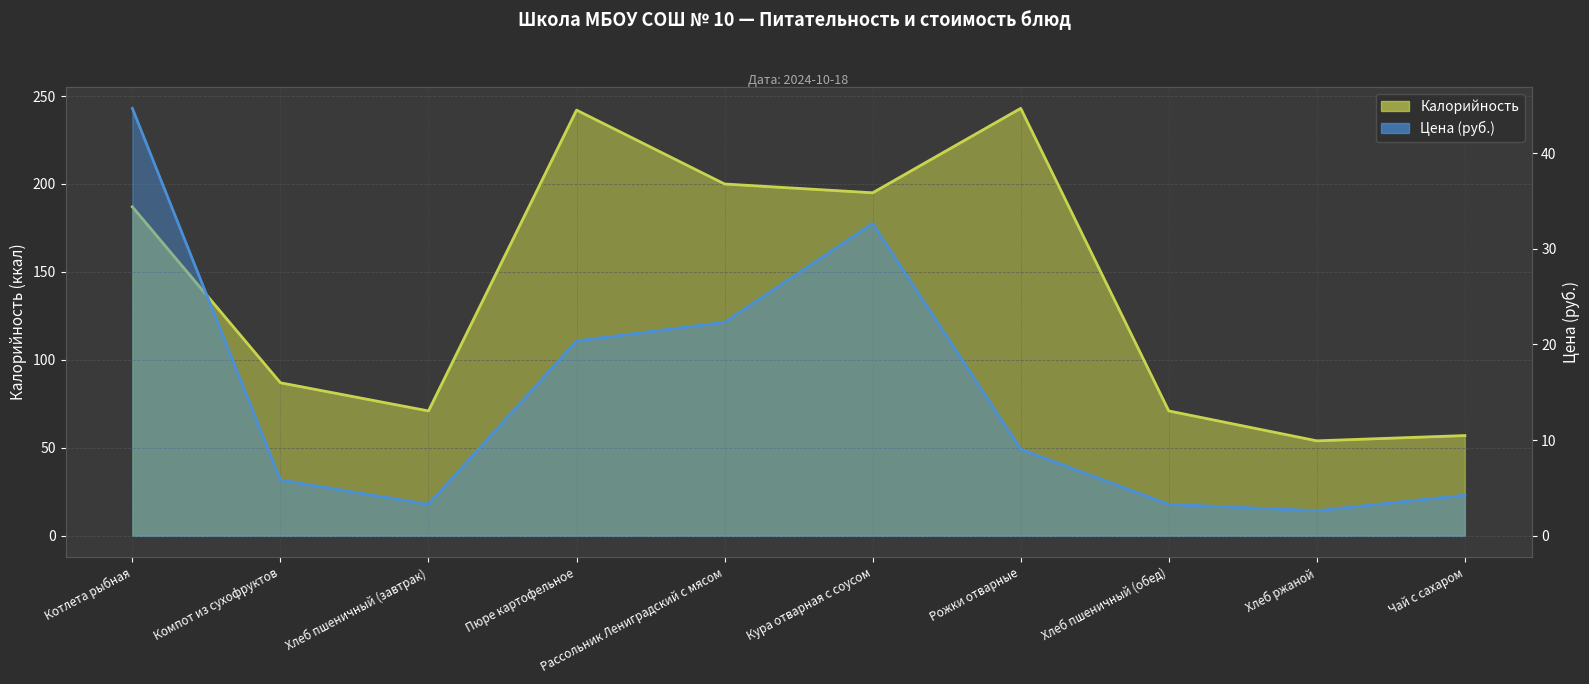

Between Рожки отварные and Хлеб ржаной, which series saw the biggest shift?

Калорийность